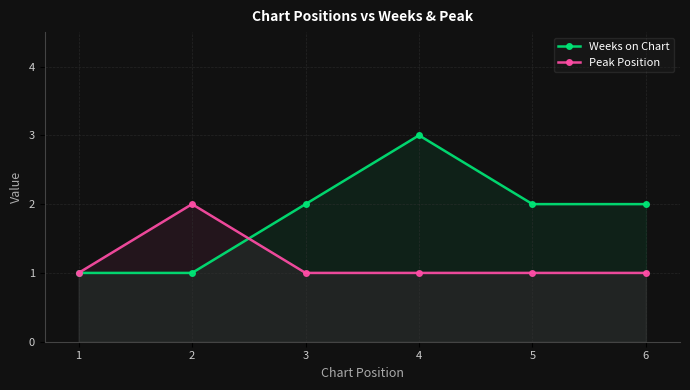

Between 2 and 6, which series saw the biggest shift?

Weeks on Chart